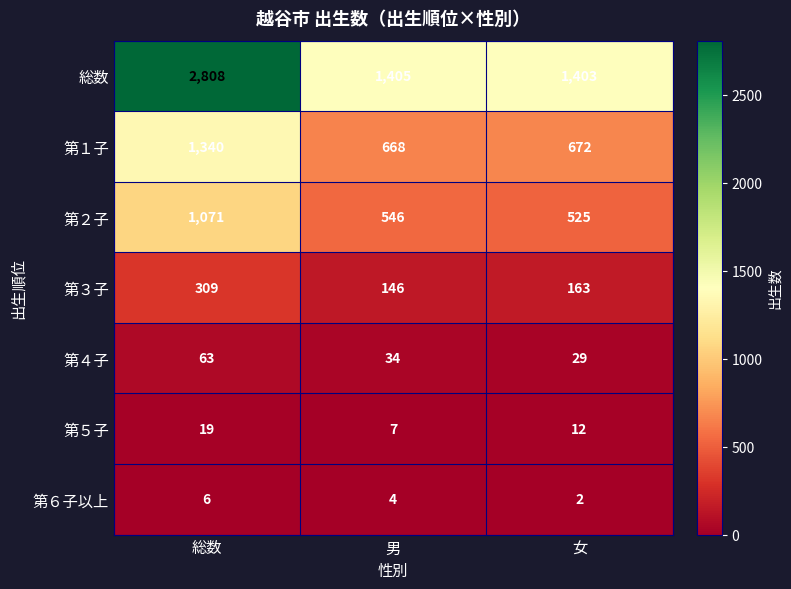

Reading left to right, transcribe all the data shown in this chart.

総数: 総数=2808	男=1405	女=1403
第１子: 総数=1340	男=668	女=672
第２子: 総数=1071	男=546	女=525
第３子: 総数=309	男=146	女=163
第４子: 総数=63	男=34	女=29
第５子: 総数=19	男=7	女=12
第６子以上: 総数=6	男=4	女=2